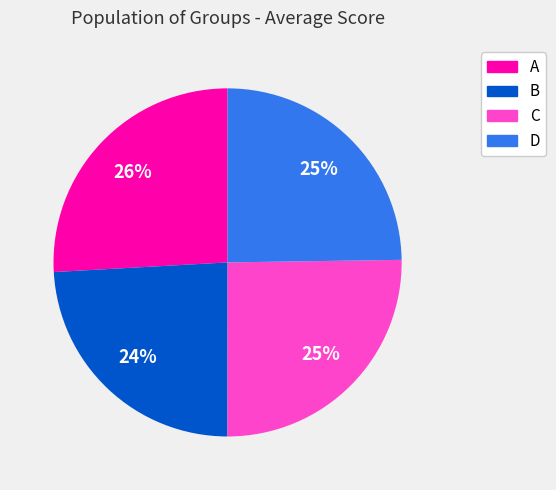

How many slices are in this pie chart?

4